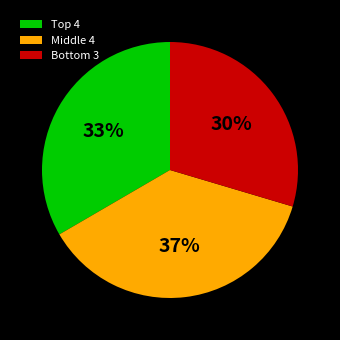

Rank the categories by value from highest to lowest.

Middle 4, Top 4, Bottom 3